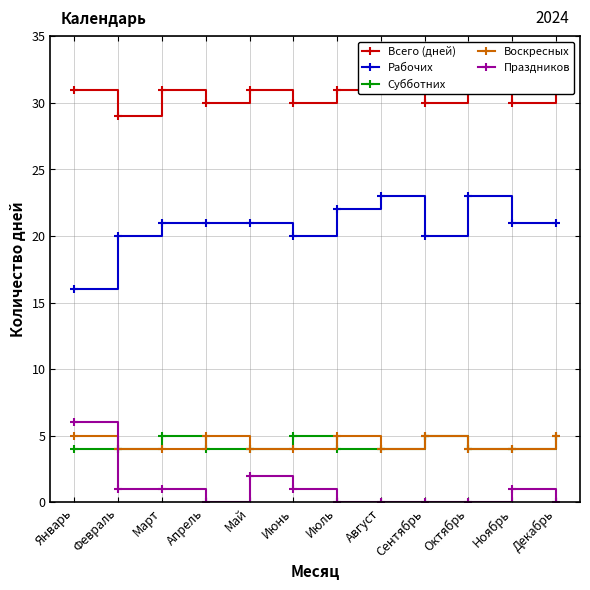

At which category is the sum across all series the highest?

Январь